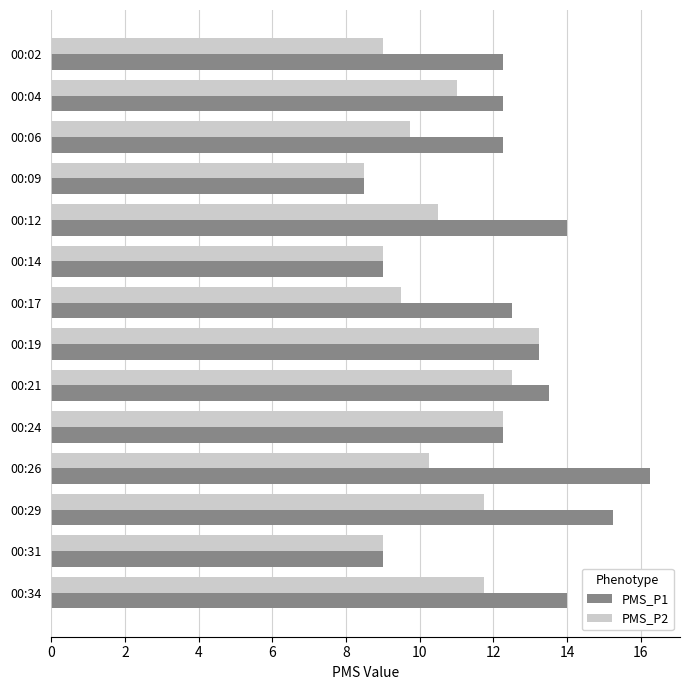

Count the PMS_P2 values in the range 9 to 11.

8